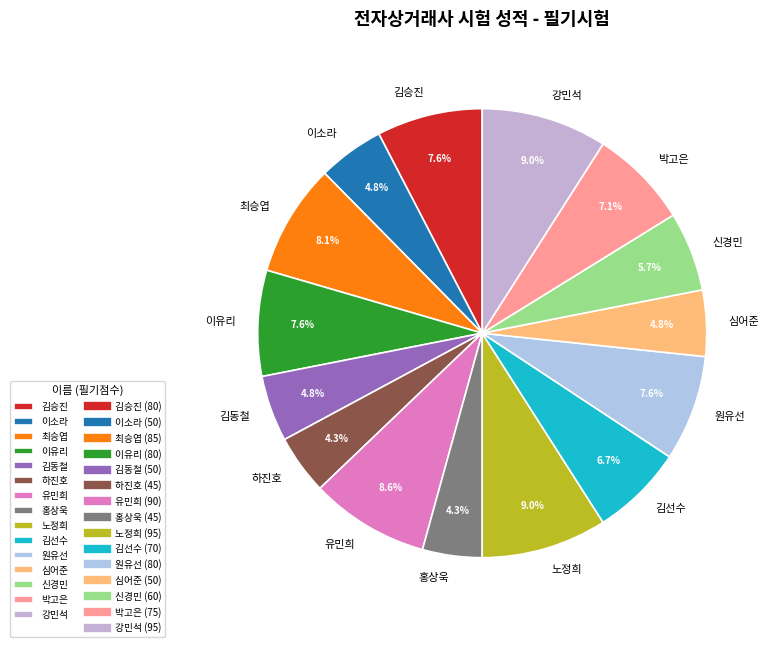

Combined, what portion of the pie is 하진호 and 유민희?

12.9%